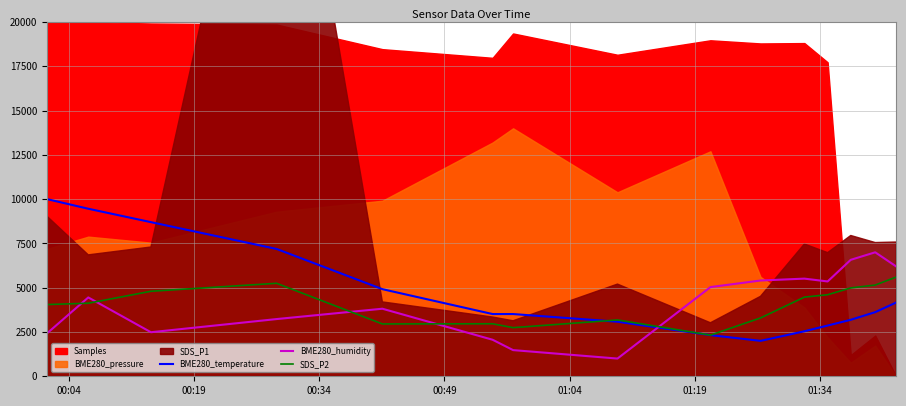

After their last crossing, which series has the higher values: BME280_humidity or BME280_temperature?

BME280_humidity